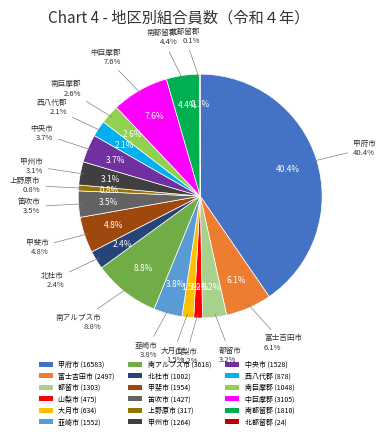

To the nearest percent, what portion does 大月市 represent?

2%